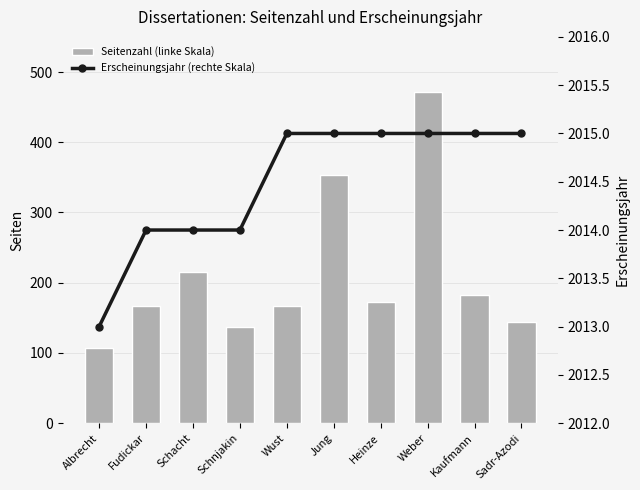

The value of Erscheinungsjahr (rechte Skala) at Jung is 2015. True or false?

True